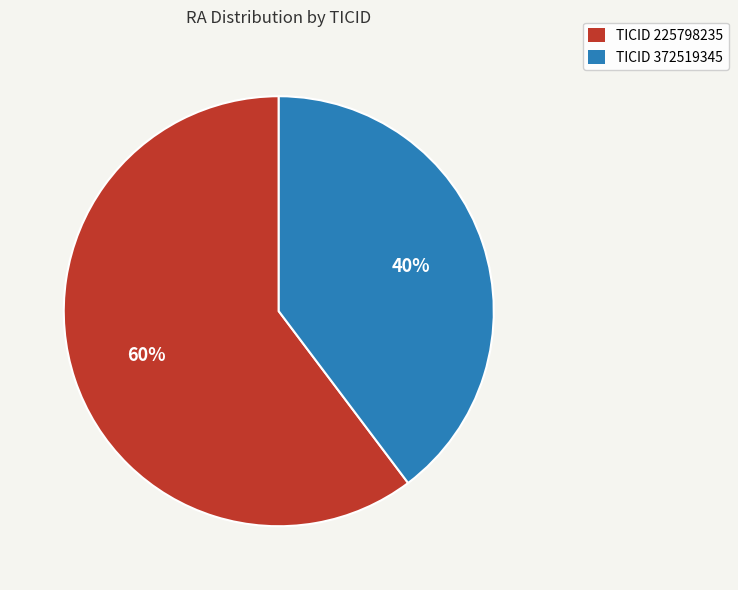

Approximately how many times larger is the value at TICID 372519345 compared to TICID 225798235?

0.7